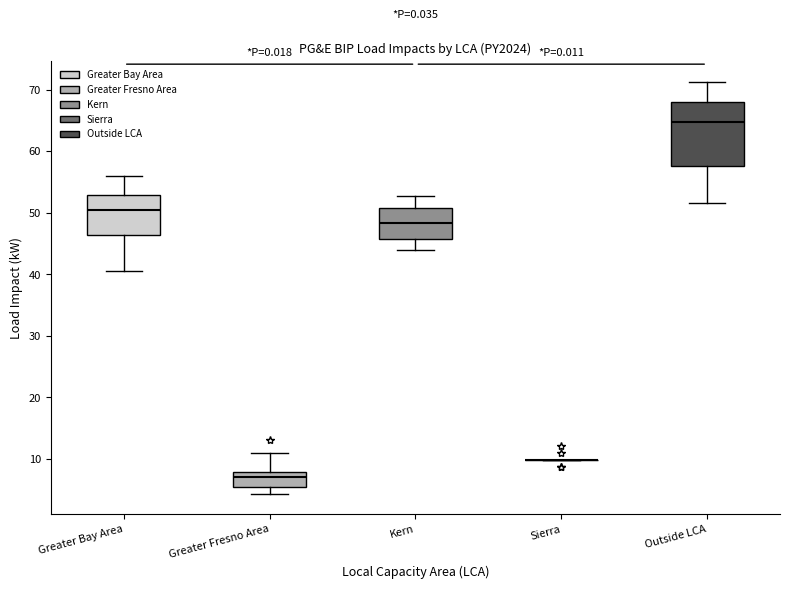

Reading left to right, read every box against the y-axis: the position of its median line, the range the box covers, and the ends of its whiskers. The values are not printed on the chart, so give them approximately, as read against the axis.

Greater Bay Area: median 50, box 46 to 53, whiskers 41 to 56
Greater Fresno Area: median 7, box 5 to 8, whiskers 4 to 11
Kern: median 48, box 46 to 51, whiskers 44 to 53
Sierra: box collapsed to a line at 10, whiskers 10 to 10
Outside LCA: median 65, box 58 to 68, whiskers 52 to 71